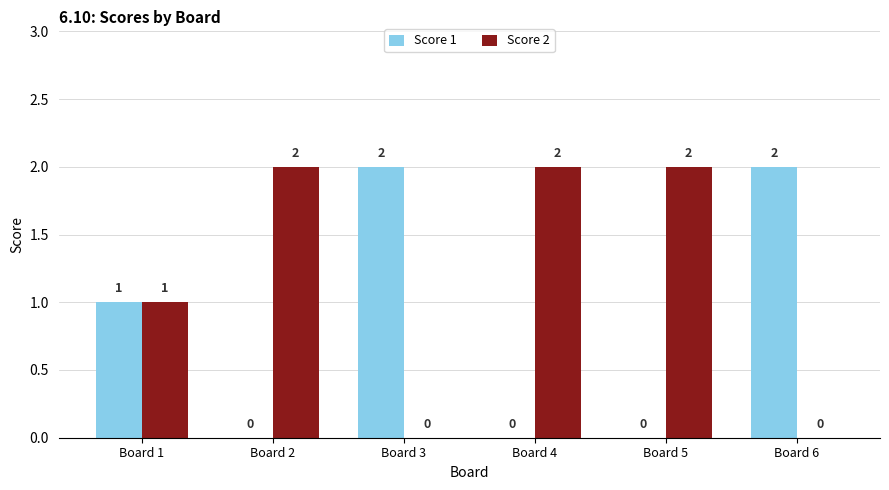

Are the bars horizontal?

No